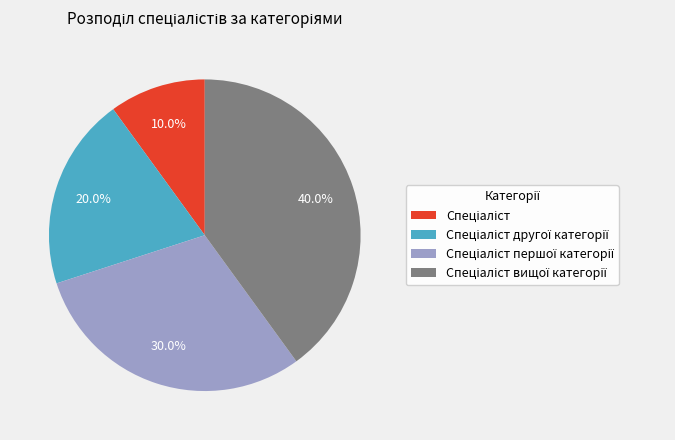

Does any single category account for the majority?

No